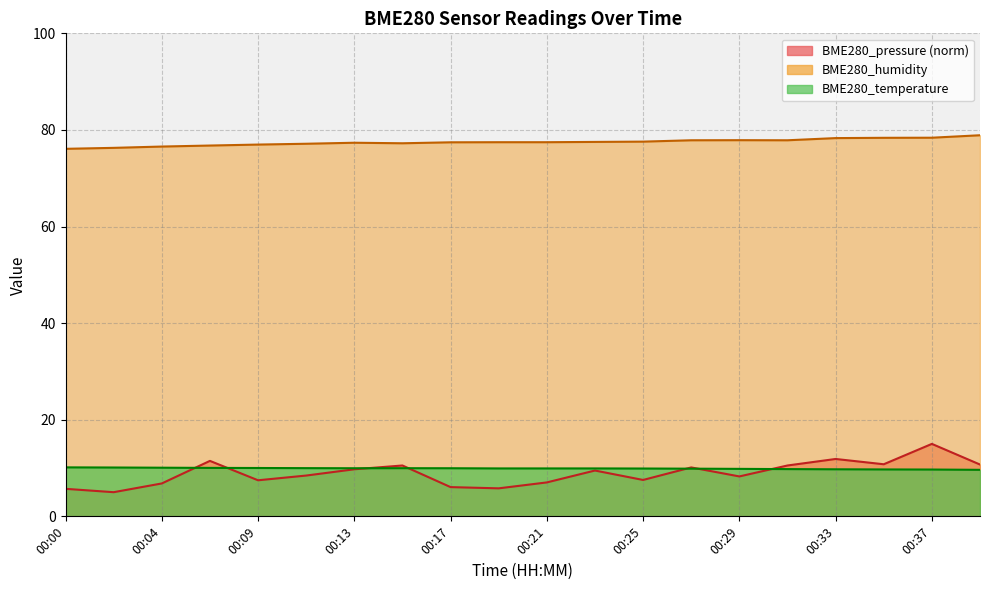

Reading right to left, transcribe all the data shown in this chart.

BME280_temperature: 00:39=9.6	00:37=9.7	00:35=9.7	00:33=9.7	00:31=9.8	00:29=9.8	00:27=9.9	00:25=9.9	00:23=9.9	00:21=9.9	00:19=9.9	00:17=10.0	00:15=10.0	00:13=10.0	00:11=10.0	00:09=10.0	00:07=10.0	00:04=10.1	00:02=10.1	00:00=10.1
BME280_humidity: 00:39=78.9	00:37=78.4	00:35=78.4	00:33=78.3	00:31=77.9	00:29=77.9	00:27=77.9	00:25=77.6	00:23=77.5	00:21=77.5	00:19=77.5	00:17=77.4	00:15=77.2	00:13=77.3	00:11=77.1	00:09=77.0	00:07=76.8	00:04=76.6	00:02=76.3	00:00=76.1
BME280_pressure: 00:39=10.7	00:37=15.0	00:35=10.8	00:33=11.9	00:31=10.5	00:29=8.3	00:27=10.1	00:25=7.5	00:23=9.5	00:21=7.0	00:19=5.8	00:17=6.1	00:15=10.5	00:13=9.7	00:11=8.4	00:09=7.5	00:07=11.5	00:04=6.8	00:02=5.0	00:00=5.7